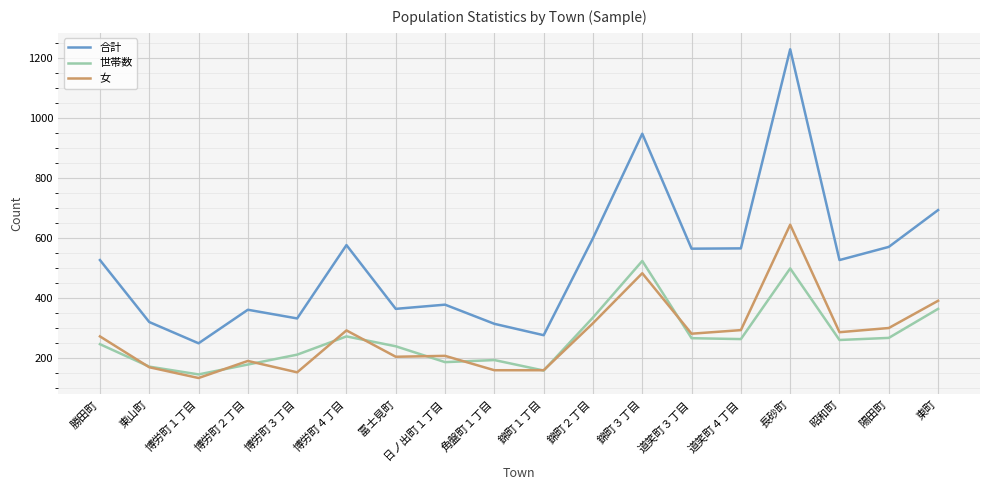

True or false: 合計 has a value of 270 at 陽田町.

False